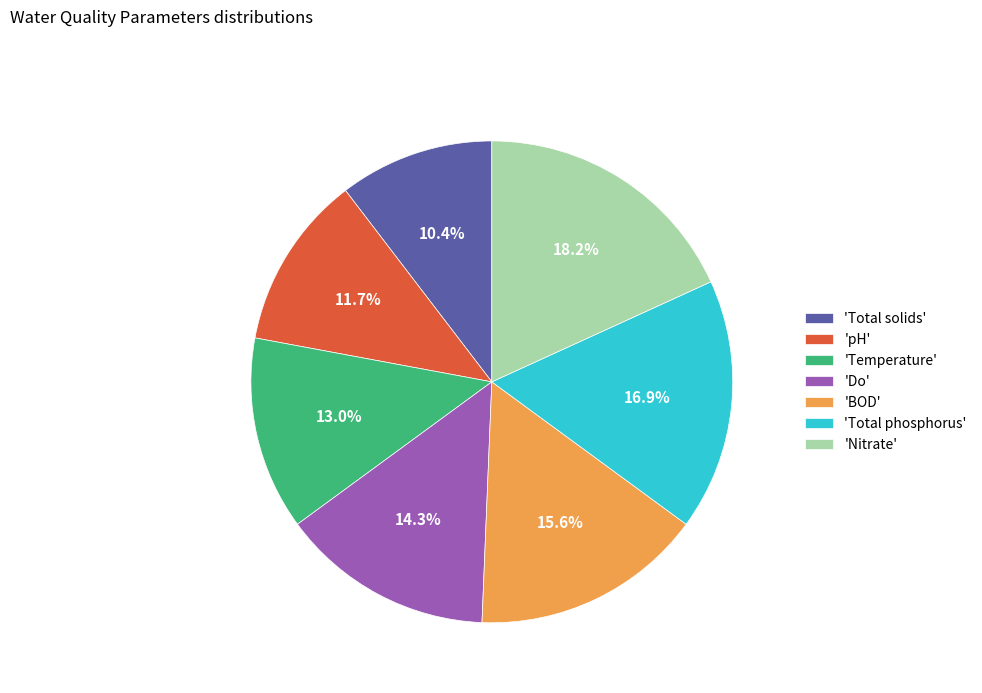

Does 'BOD' represent more than half of the total?

No